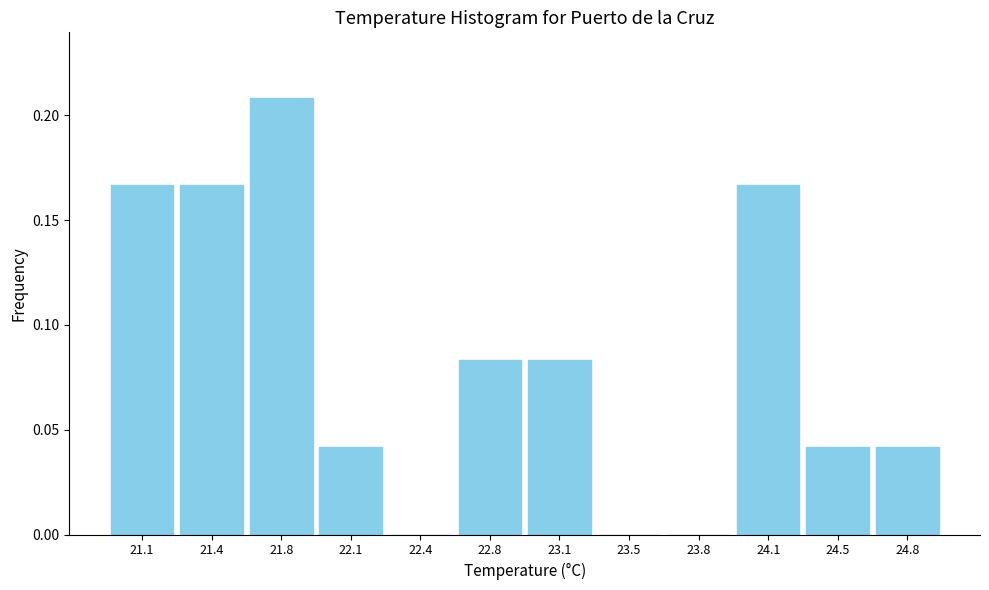

What is the sum of all values?

1.0